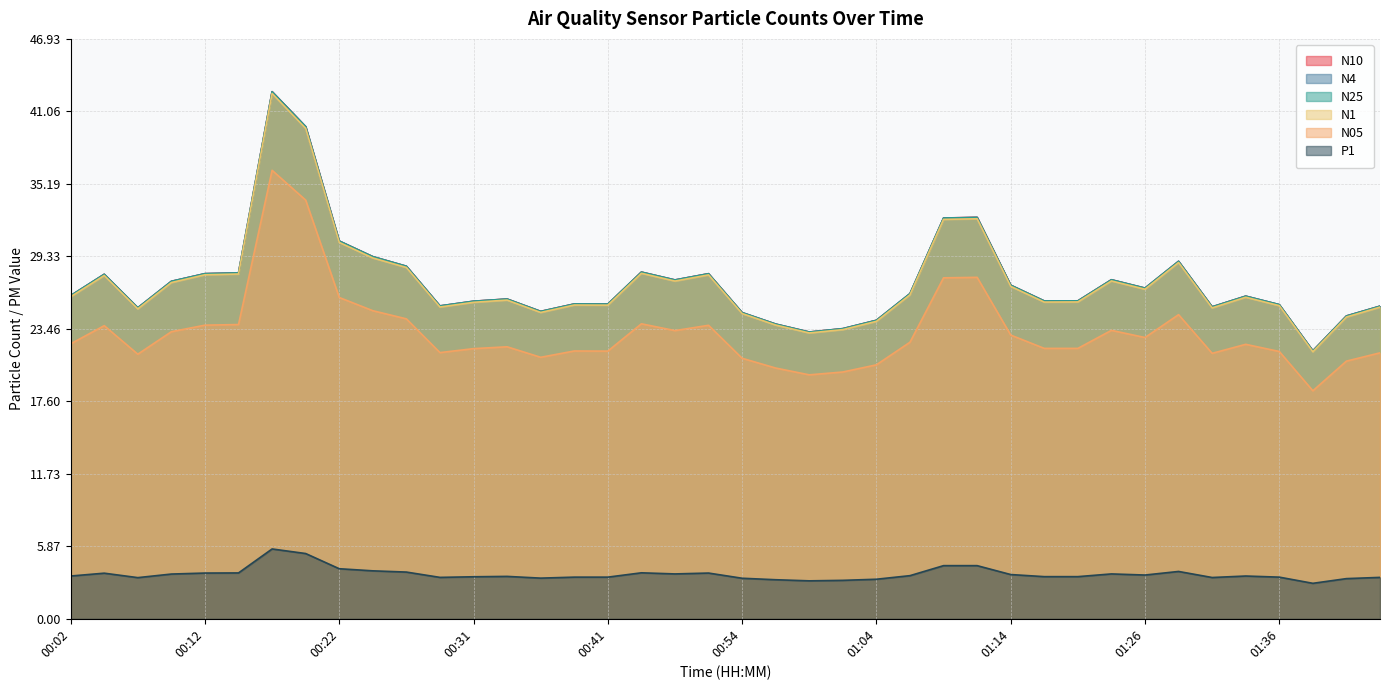

What is the difference between the maximum and minimum values in the N1 series?

20.9